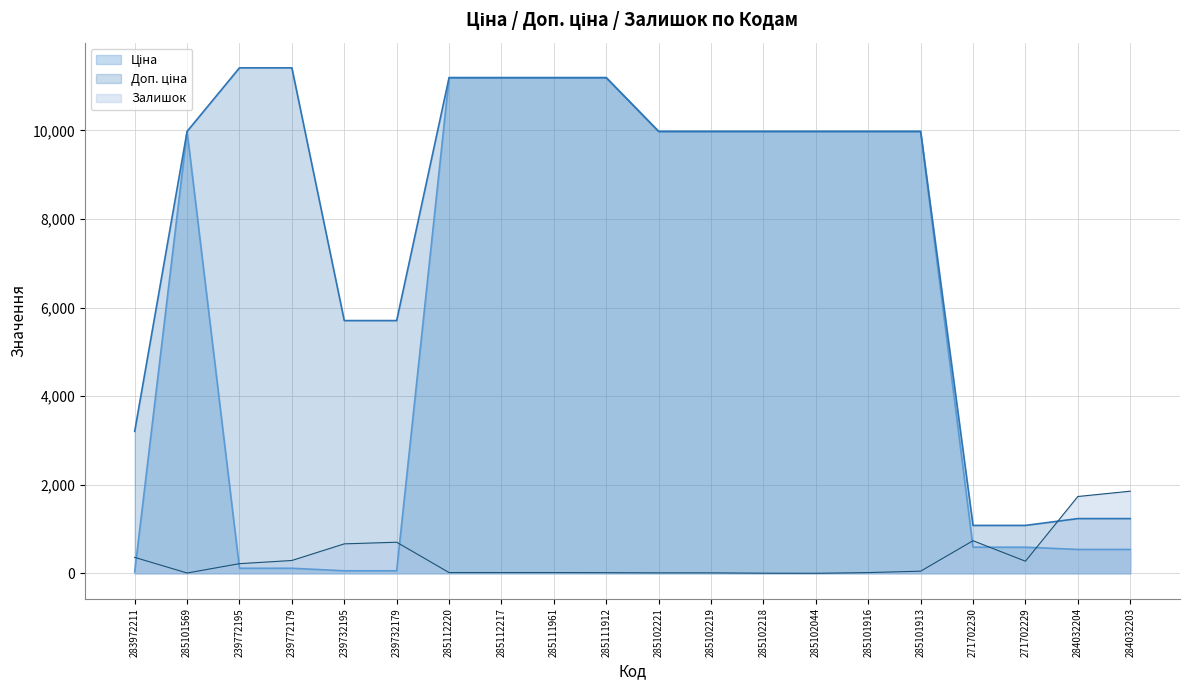

Between 285101913 and 285101569, which is larger?

285101913